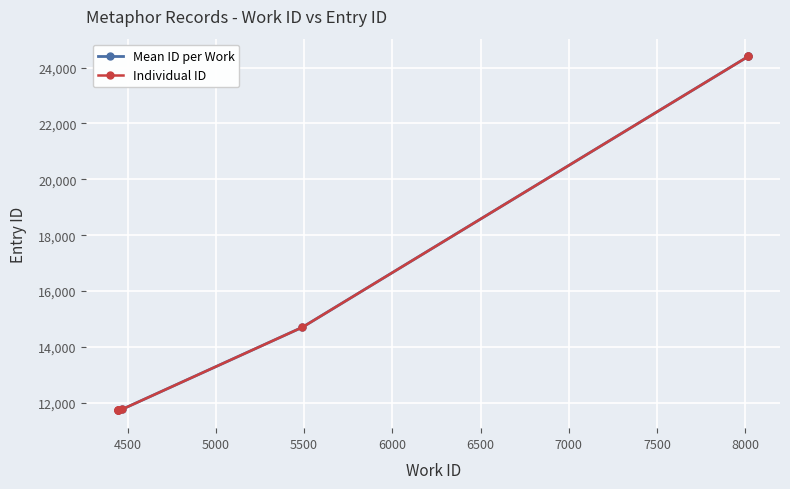

Rank the categories by value from lowest to highest.

4444, 4444, 4444, 4444, 4468, 5490, 8018, 8019